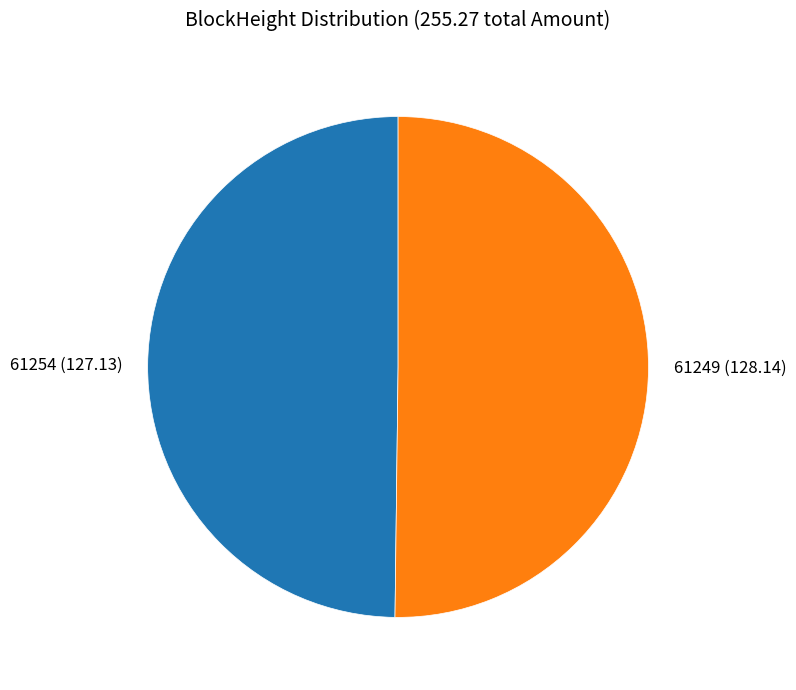

Is it true that 61249 is 45% of the pie?

False